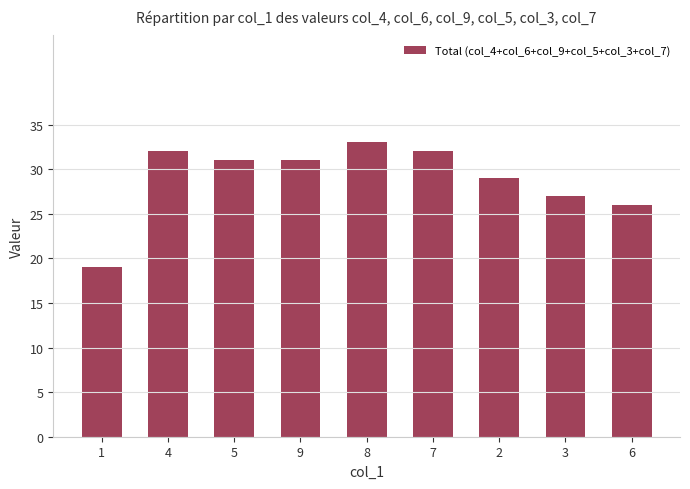

The value at 5 is 9. True or false?

False